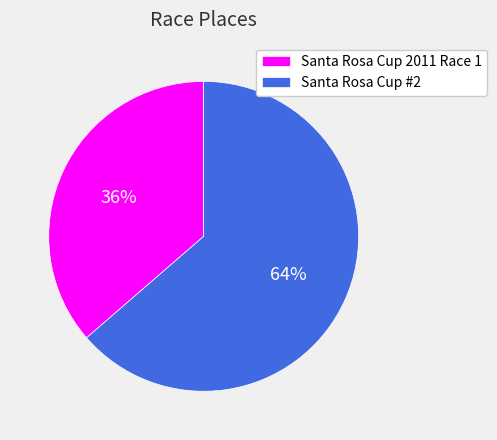

Which category has the smallest portion of the pie?

Santa Rosa Cup 2011 Race 1